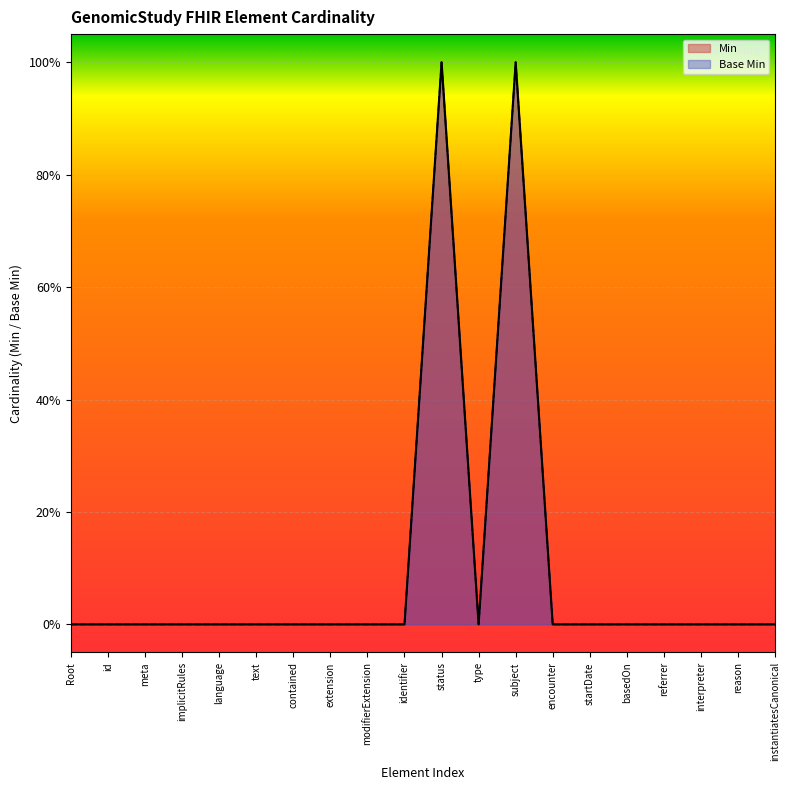

How many lines are shown in the chart?

2